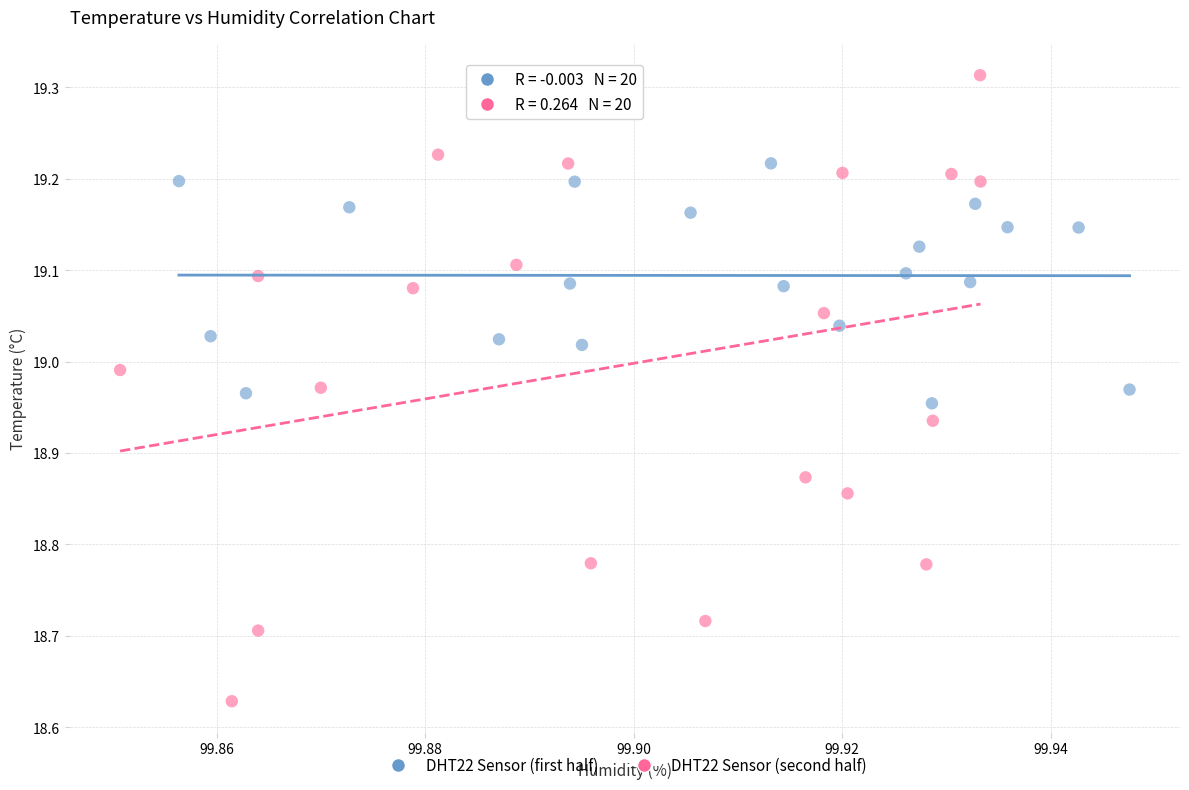

Which series contains the highest Y value?

DHT22 Sensor (second half)